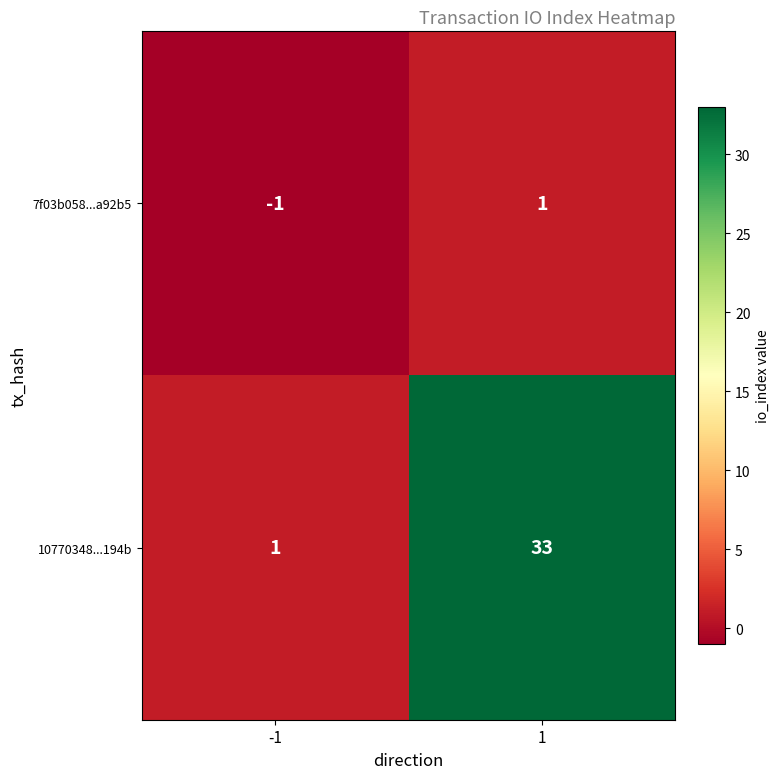

What is the difference between the 10770348...194b values at 1 and -1?

32